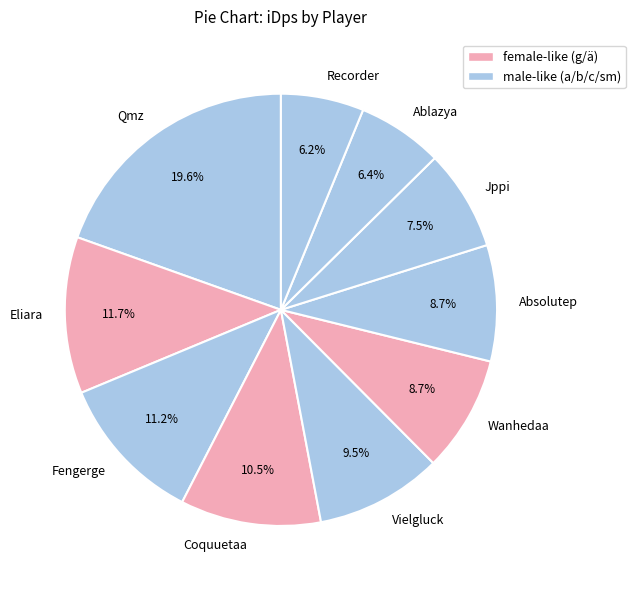

The Fengerge slice represents 1% of the pie. True or false?

False